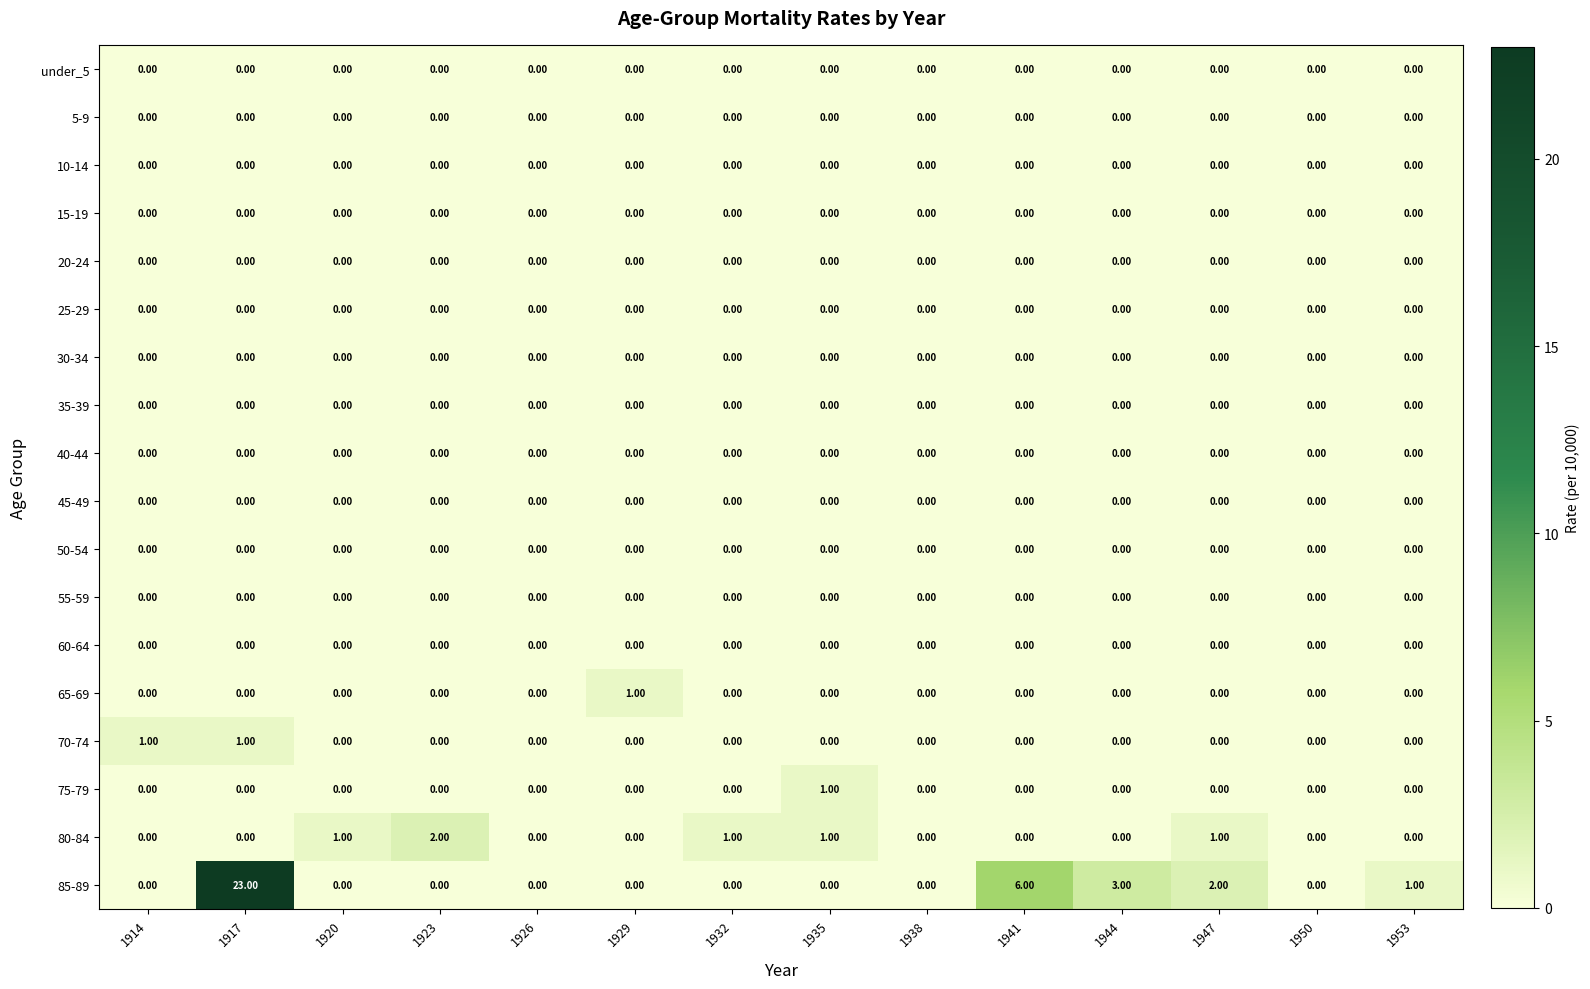

Which series has the largest total across all categories?

85-89